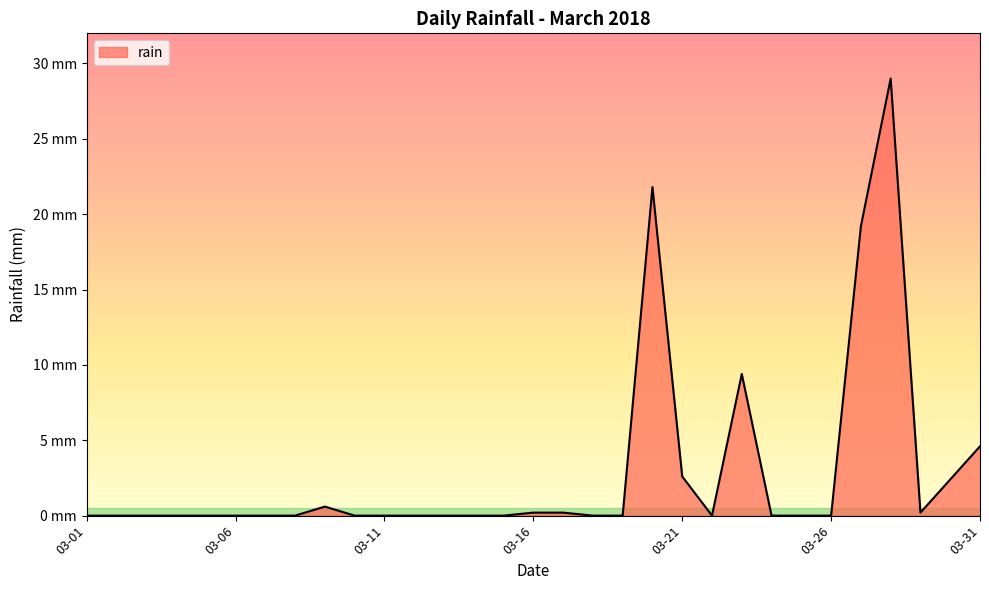

Does the chart have visible grid lines?

No